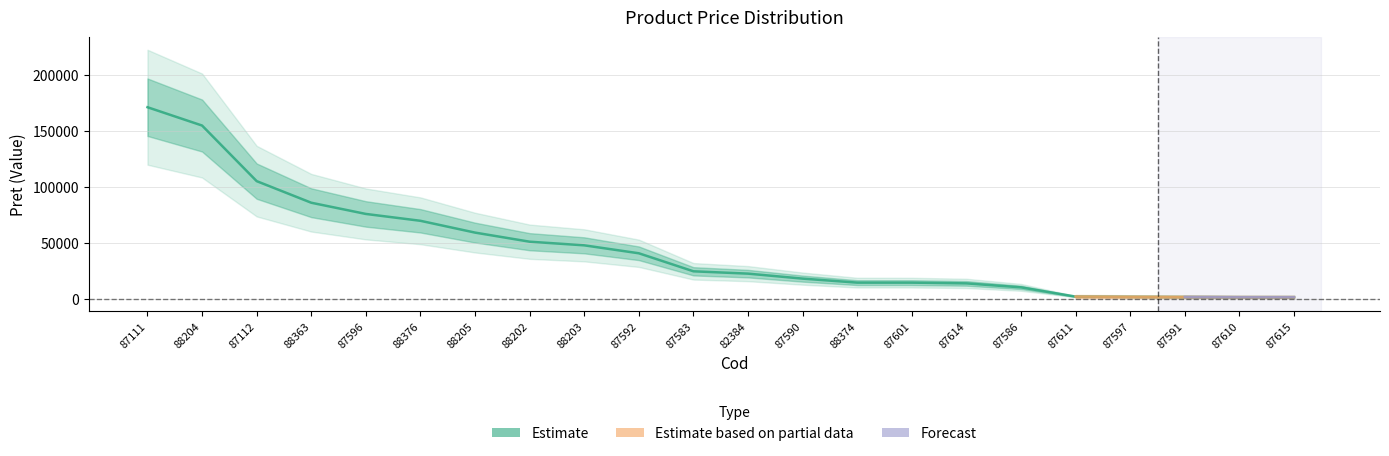

What position from the left is 87112?

3